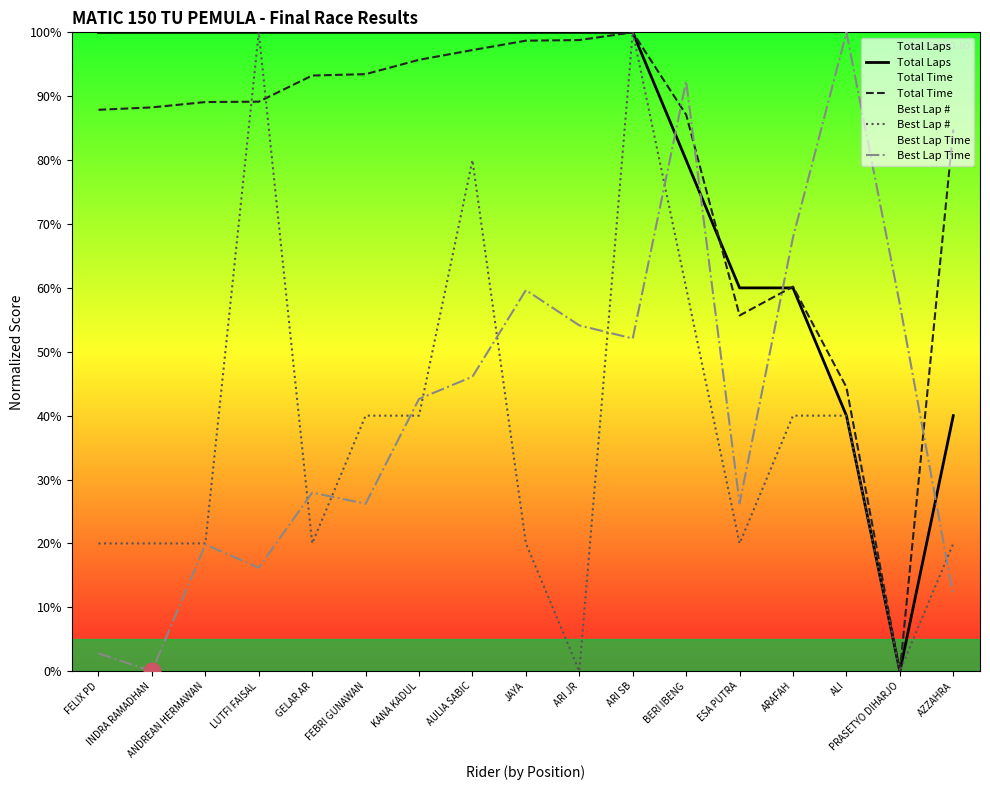

At which label does Total Time first exceed 89?

ANDREAN HERMAWAN